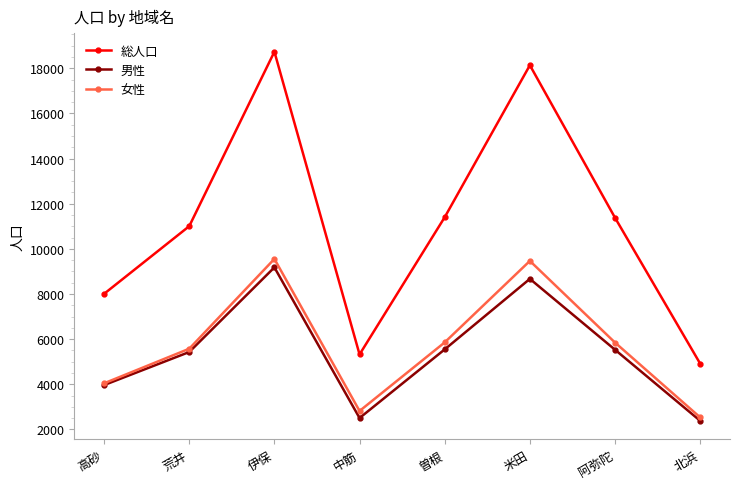

What is the value of the 総人口 point at the 6th from the left?

18135